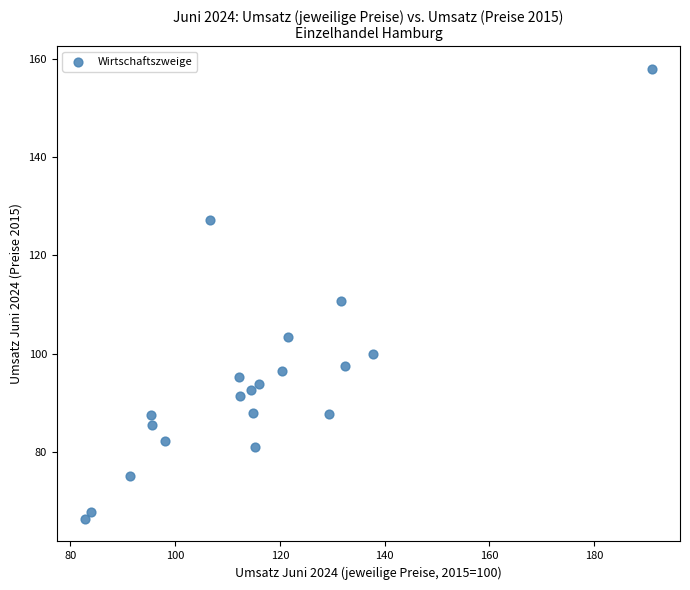

What is the range of Y values (max minus min)?

91.7